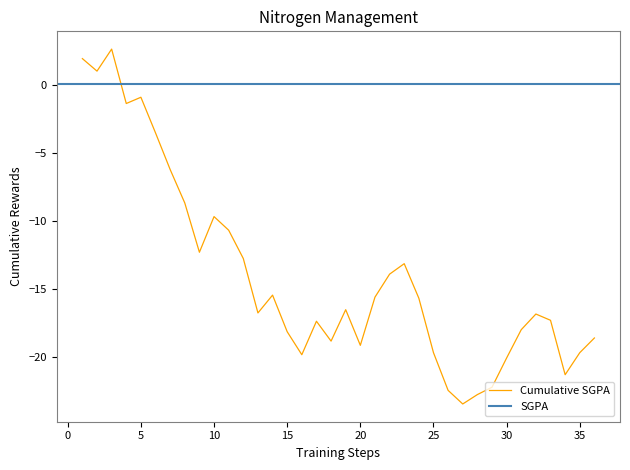

What is the lowest value of the Cumulative SGPA series?

-23.5